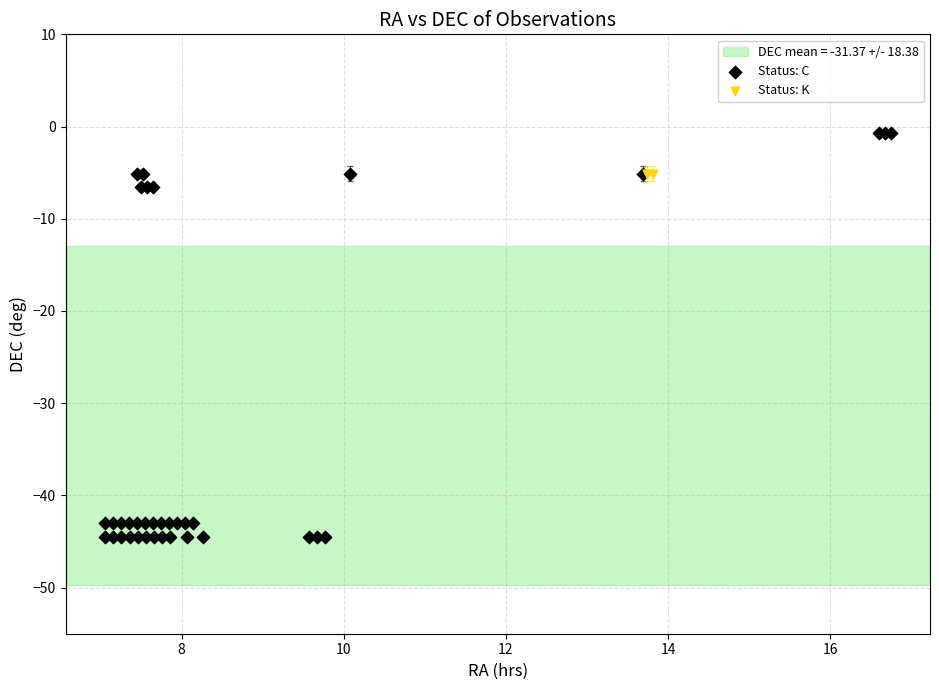

Which series contains the lowest Y value?

Status: C